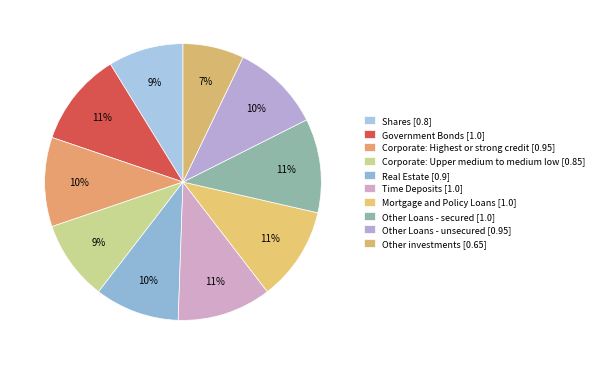

Which slice is the smallest?

Other investments